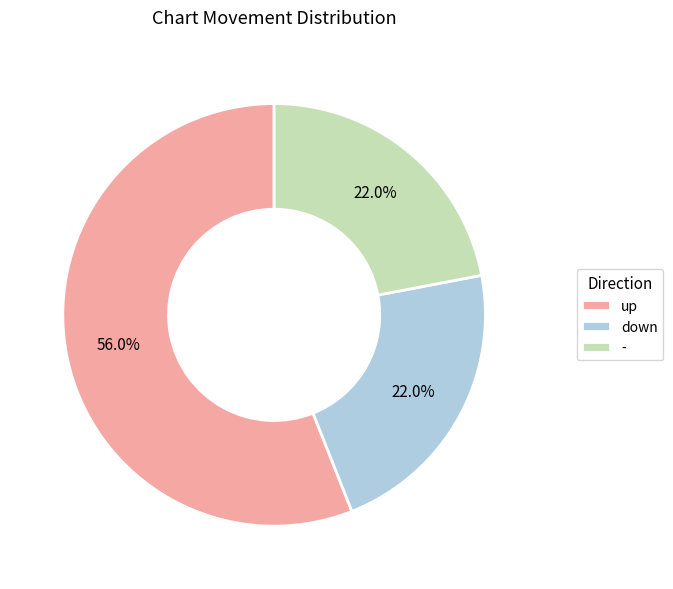

Is there a majority slice in this chart?

Yes